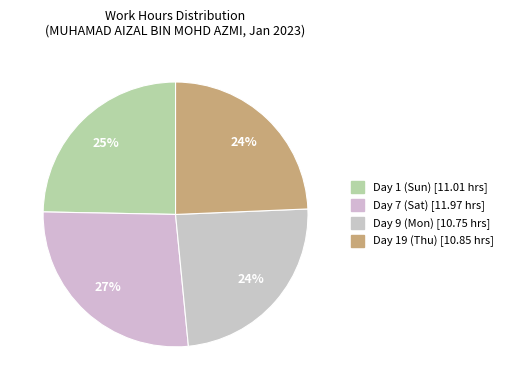

Count the number of slices in the pie.

4